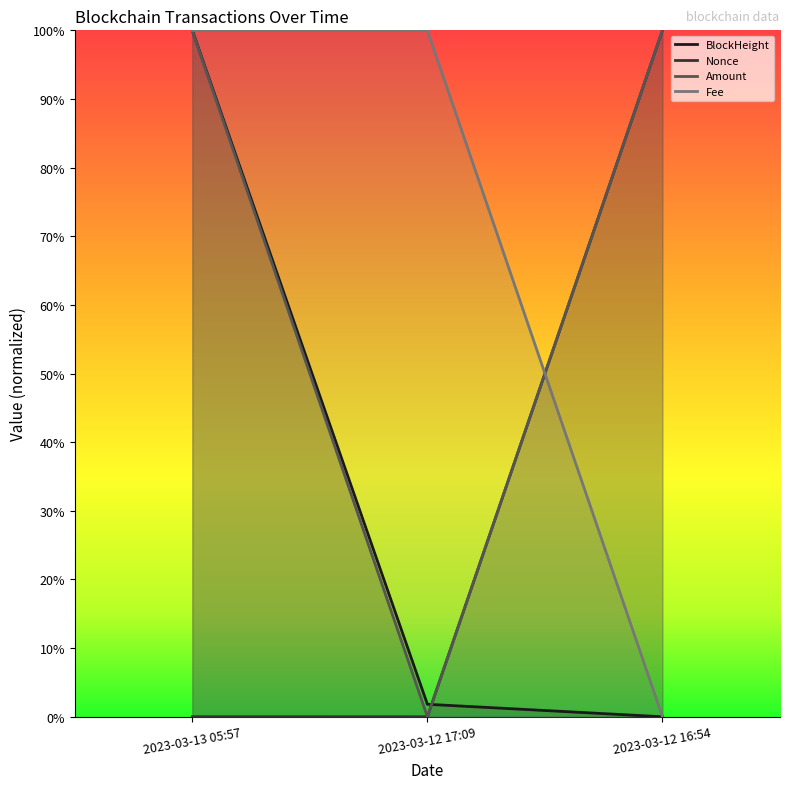

Reading right to left, what are all the values shown in this chart?

BlockHeight: 2023-03-12 16:54=0.0	2023-03-12 17:09=0.0	2023-03-13 05:57=1.0
Nonce: 2023-03-12 16:54=1.0	2023-03-12 17:09=0.0	2023-03-13 05:57=0.0
Amount: 2023-03-12 16:54=1.0	2023-03-12 17:09=0.0	2023-03-13 05:57=1.0
Fee: 2023-03-12 16:54=0.0	2023-03-12 17:09=1.0	2023-03-13 05:57=1.0